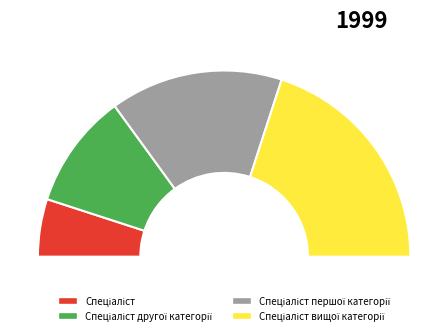

Is it true that Спеціаліст вищої категорії is 47% of the pie?

False